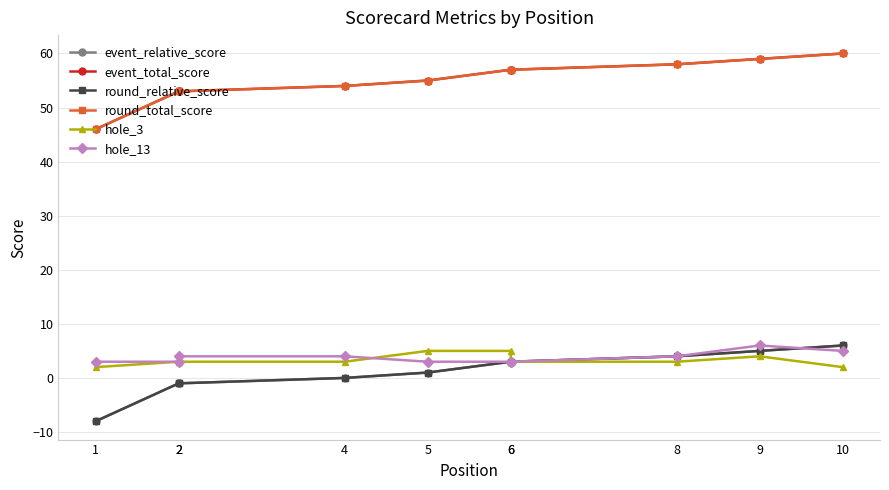

After their last crossing, which series has the higher values: hole_13 or round_relative_score?

round_relative_score